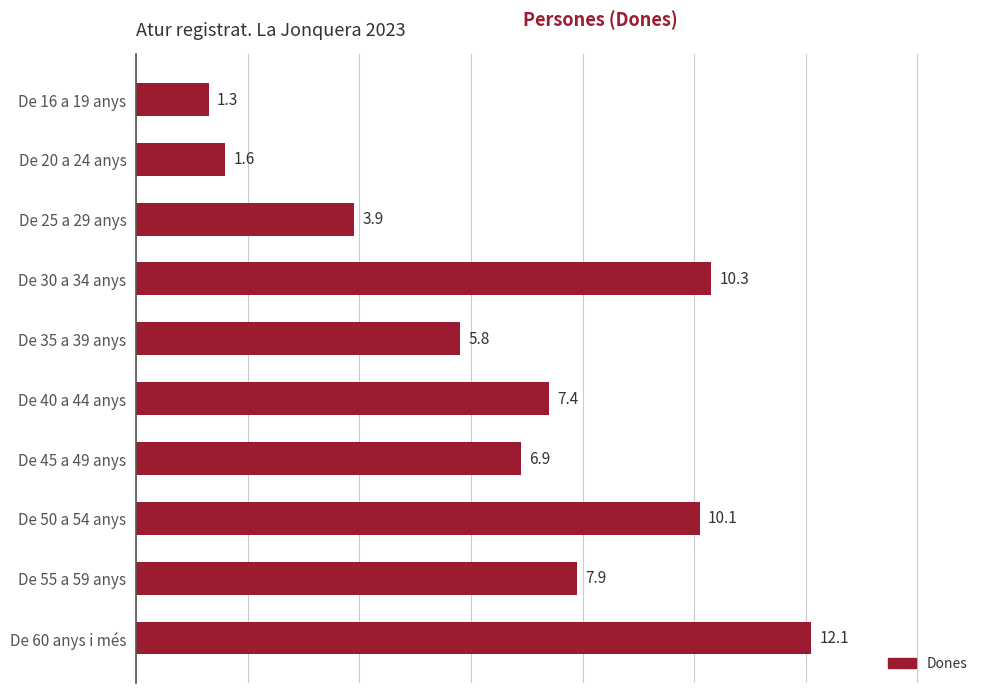

True or false: the data shows 9.7 at De 40 a 44 anys.

False